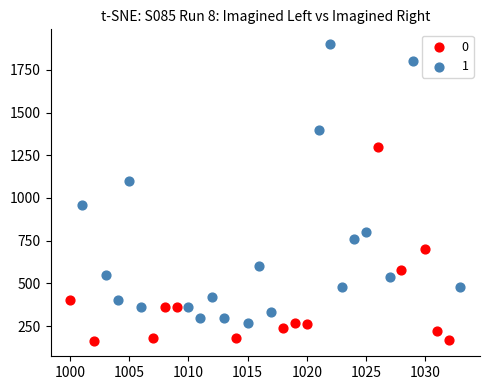

Which series has the widest spread of Y values?

1